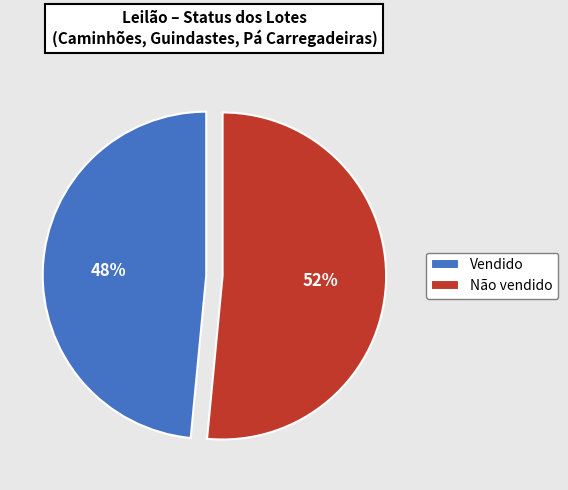

Is the sum of Vendido and Não vendido greater than half?

Yes